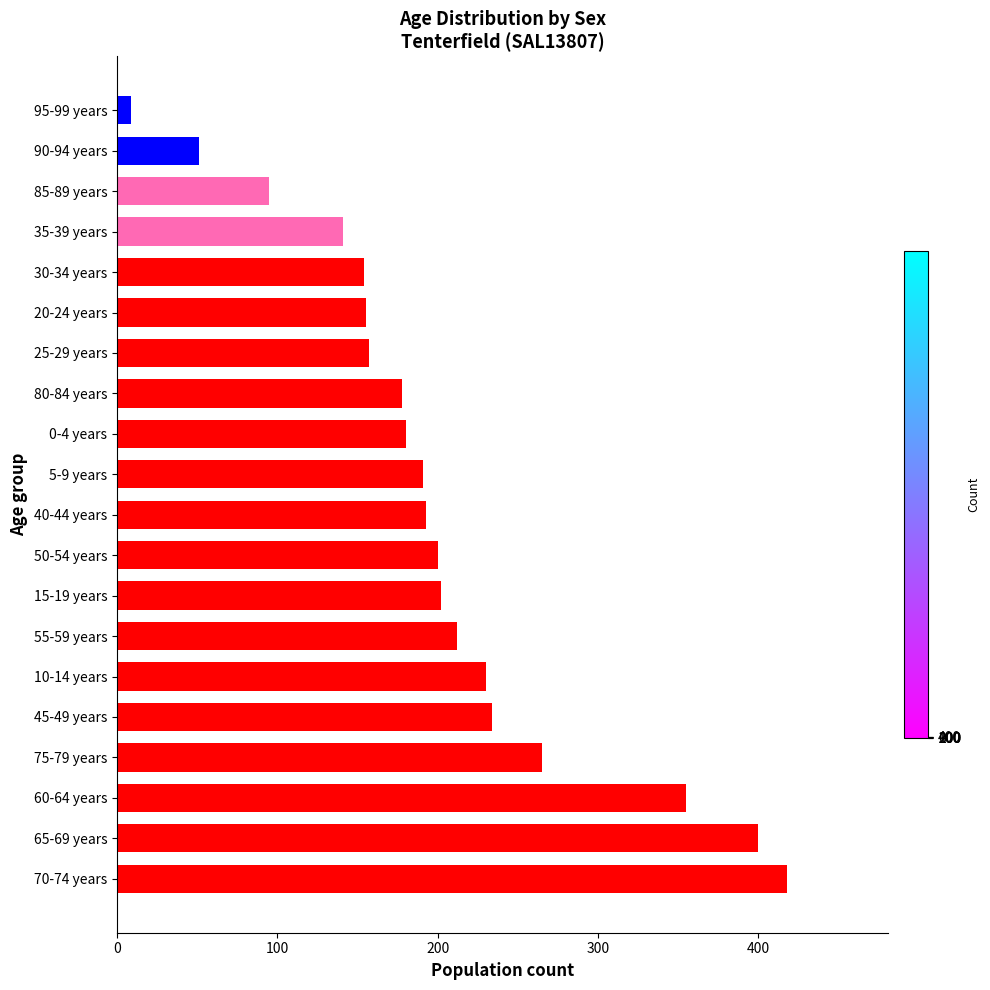

What is the difference between the maximum and second lowest values?

367